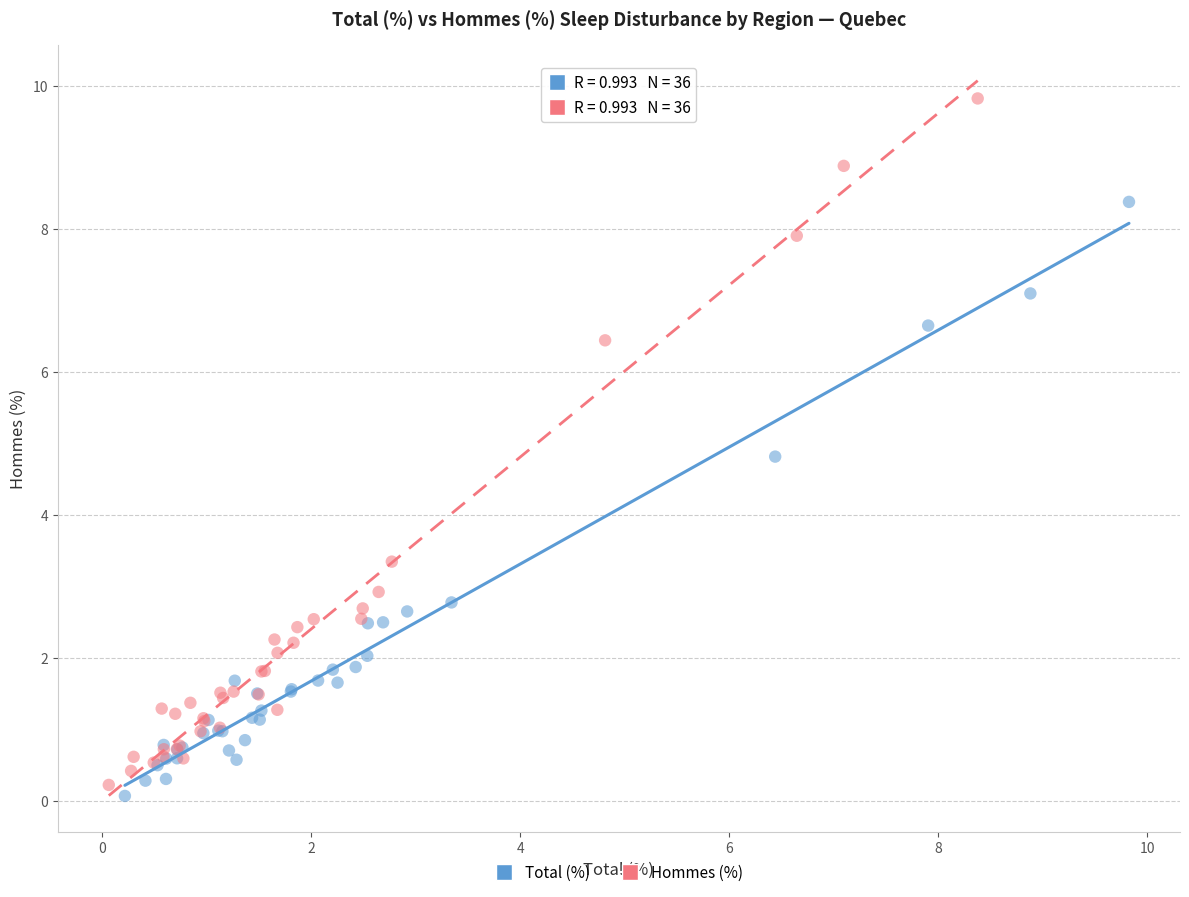

Which series has the widest spread of Y values?

Hommes (%)